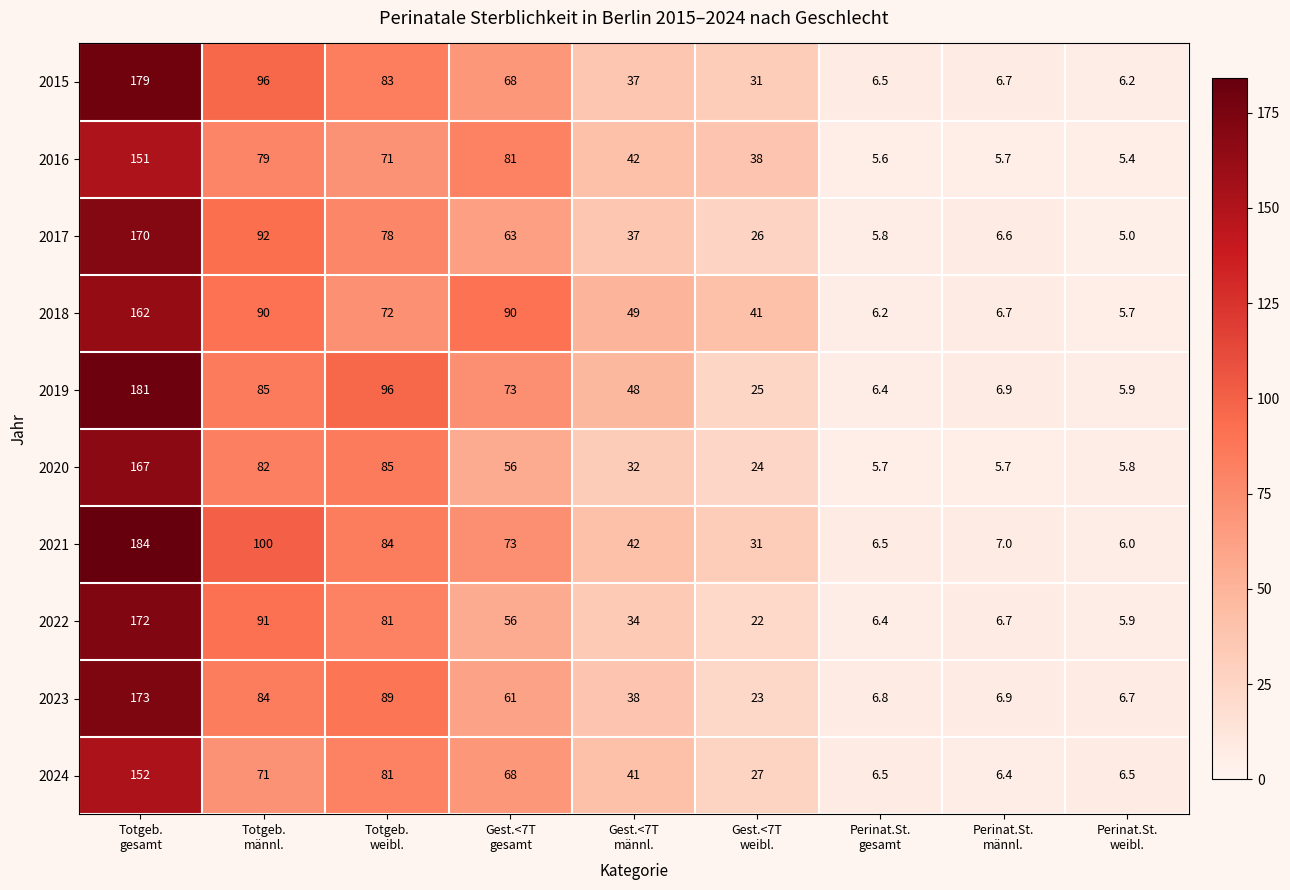

What is the difference between the maximum and minimum values in the 2020 series?

161.3